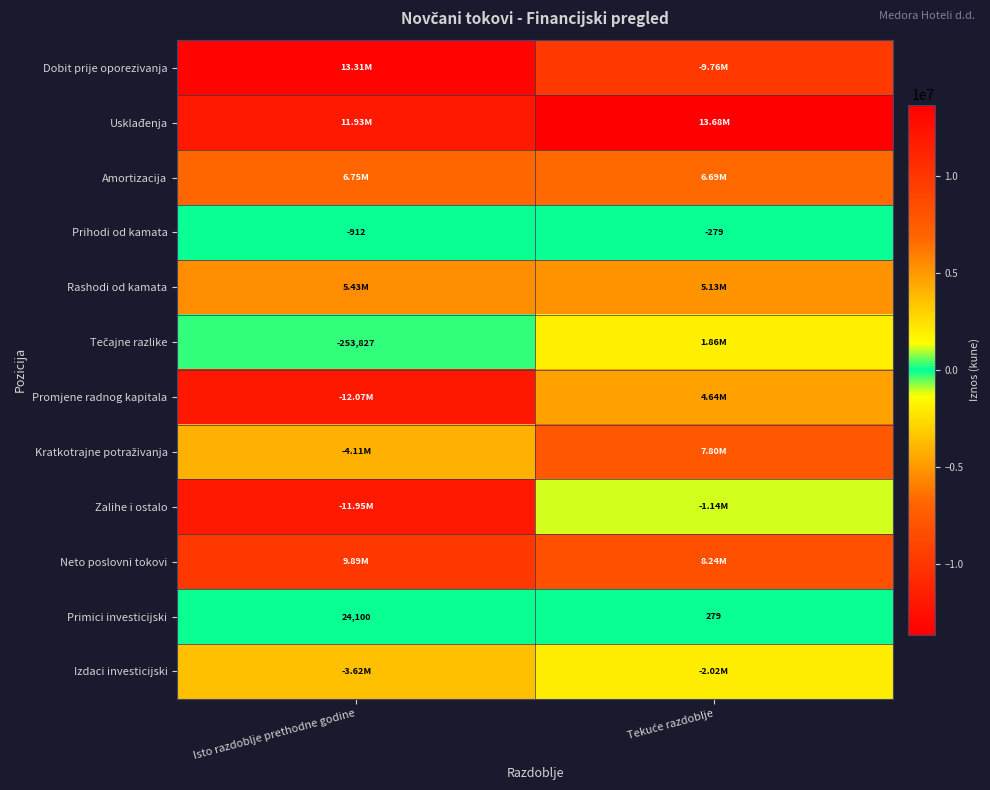

How many categories are shown in the chart?

2